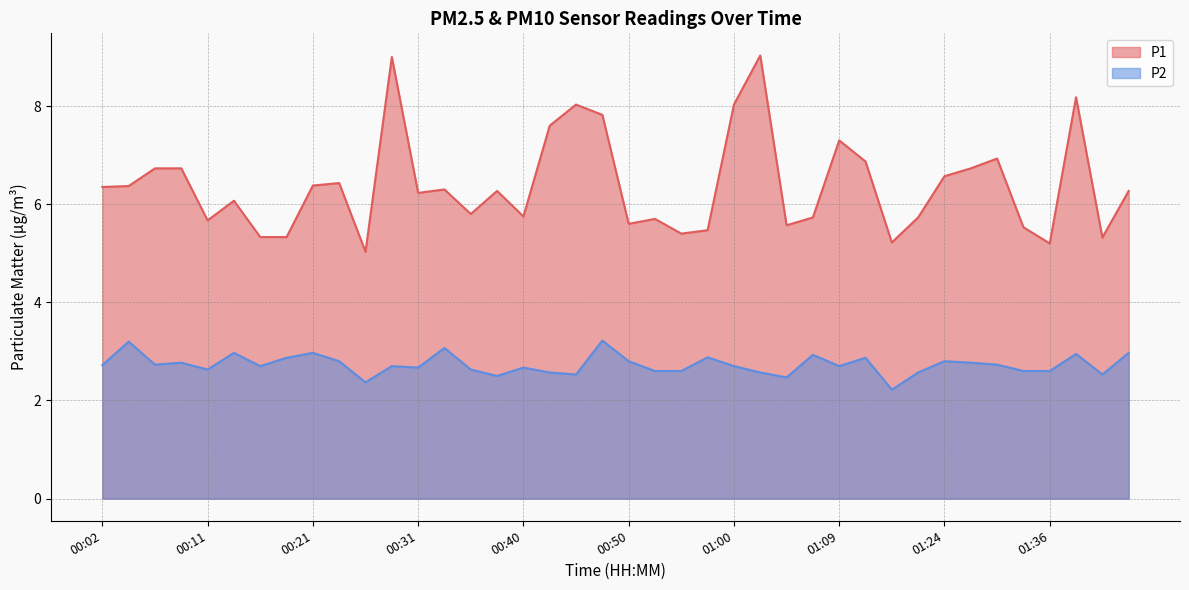

The value of P2 at 00:35 is 4.6. True or false?

False